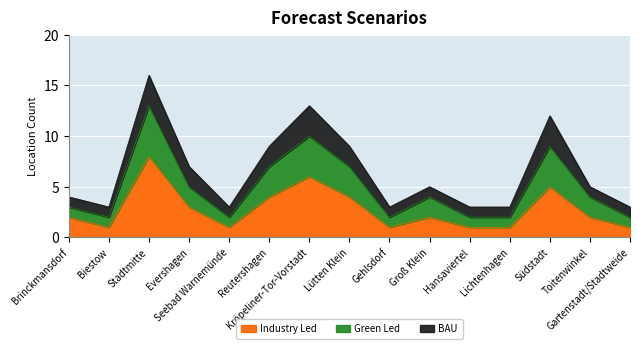

The Green Led series shows 13 at Stadtmitte. True or false?

True